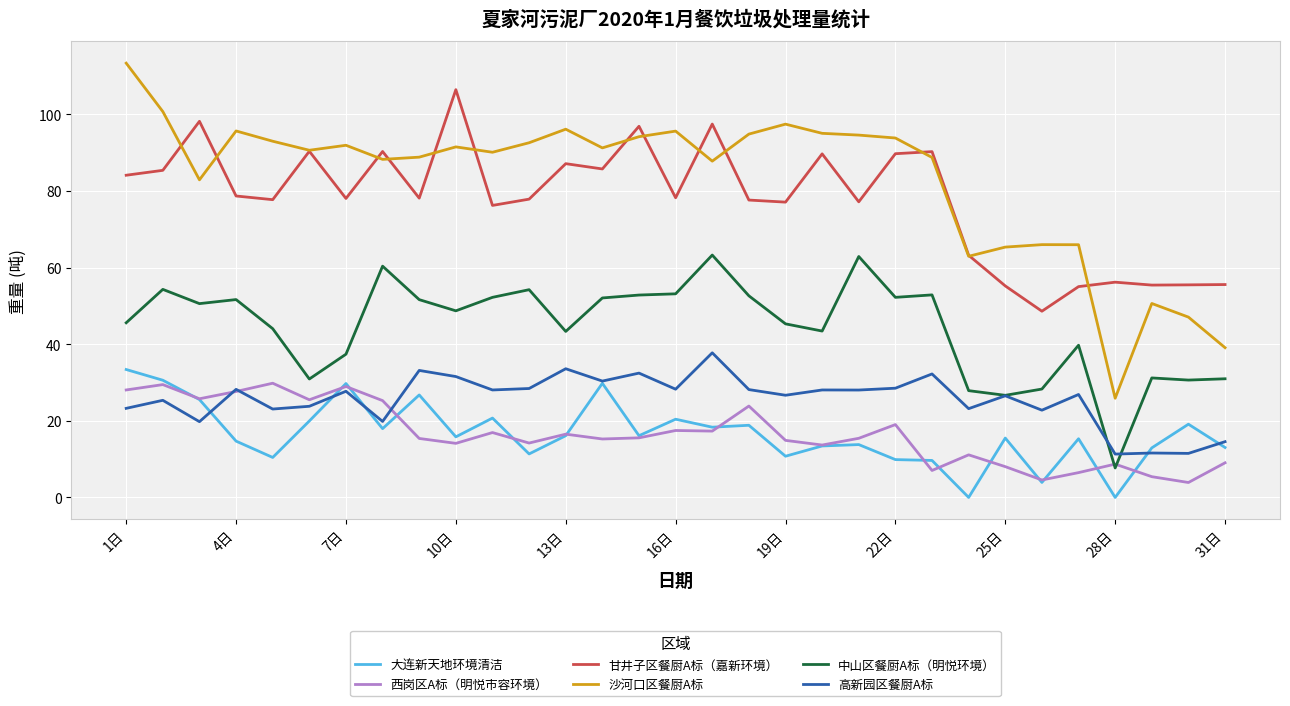

Which series has the largest range (max minus min)?

沙河口区餐厨A标